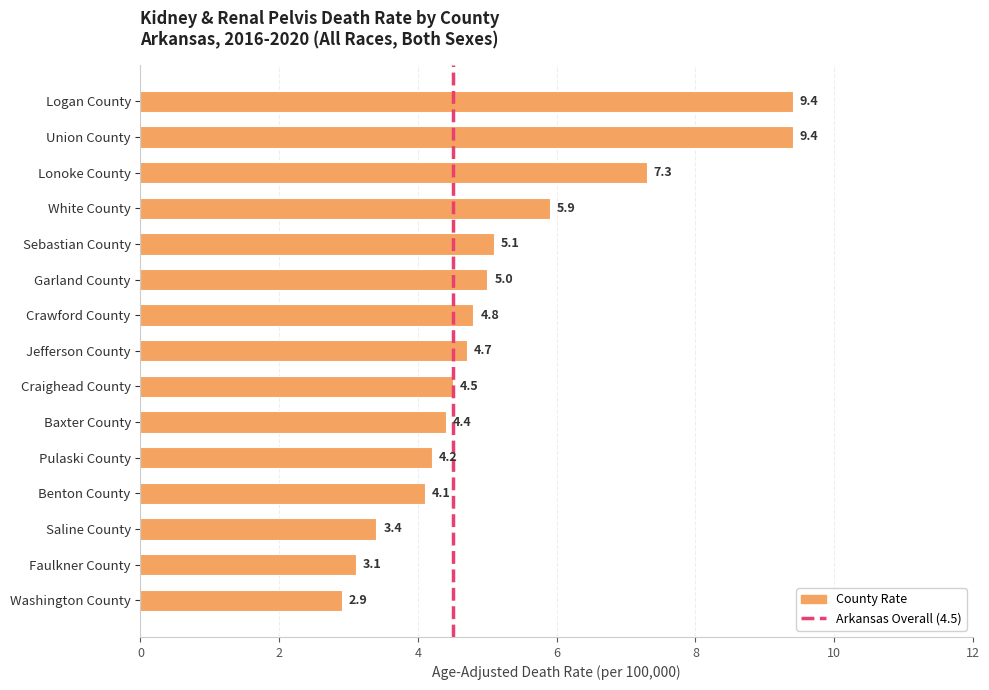

Reading bottom to top, list all the values displayed in this chart.

Washington County=2.9	Faulkner County=3.1	Saline County=3.4	Benton County=4.1	Pulaski County=4.2	Baxter County=4.4	Craighead County=4.5	Jefferson County=4.7	Crawford County=4.8	Garland County=5.0	Sebastian County=5.1	White County=5.9	Lonoke County=7.3	Union County=9.4	Logan County=9.4